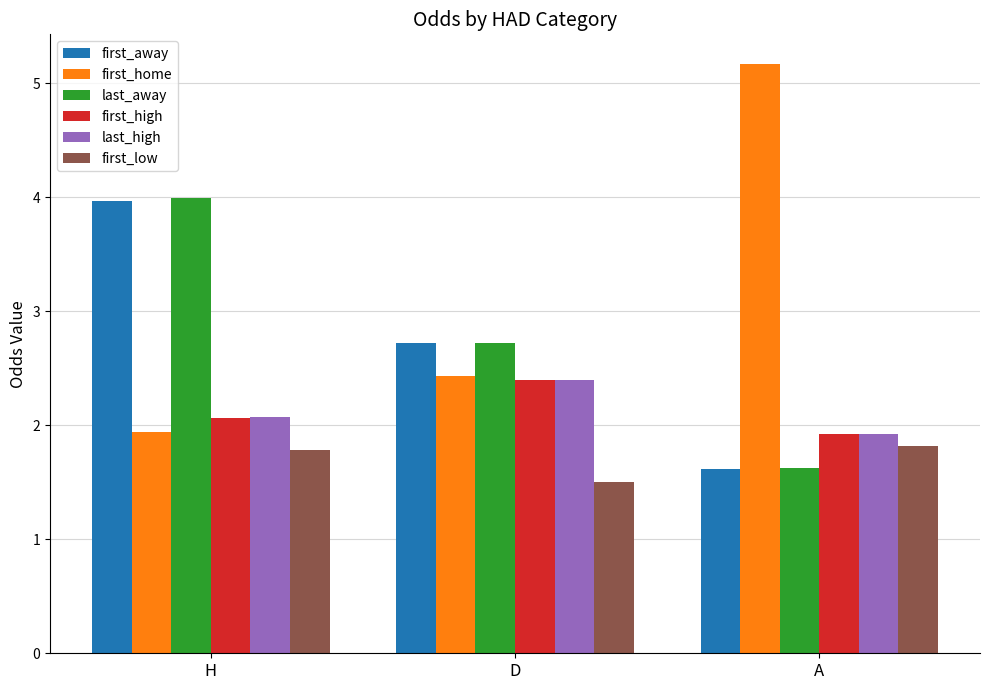

What is the sum of the last_high values at A and D?

4.3